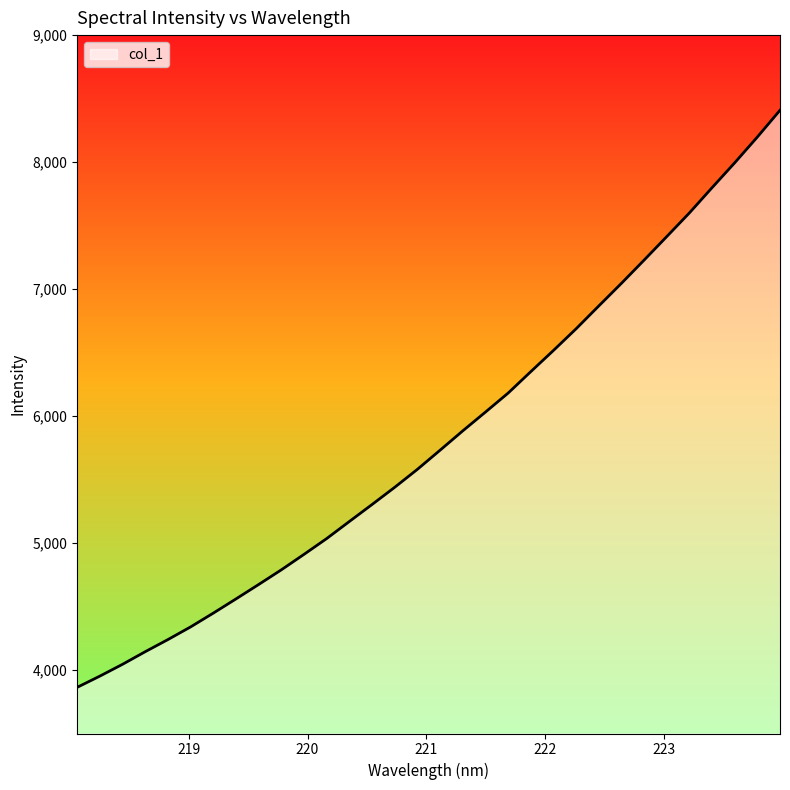

What is the average value?

5825.9